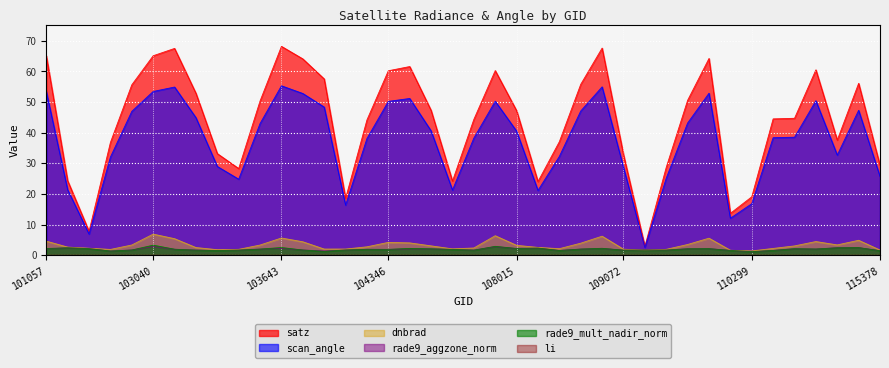

Which category has the lowest value in the li series?

108888